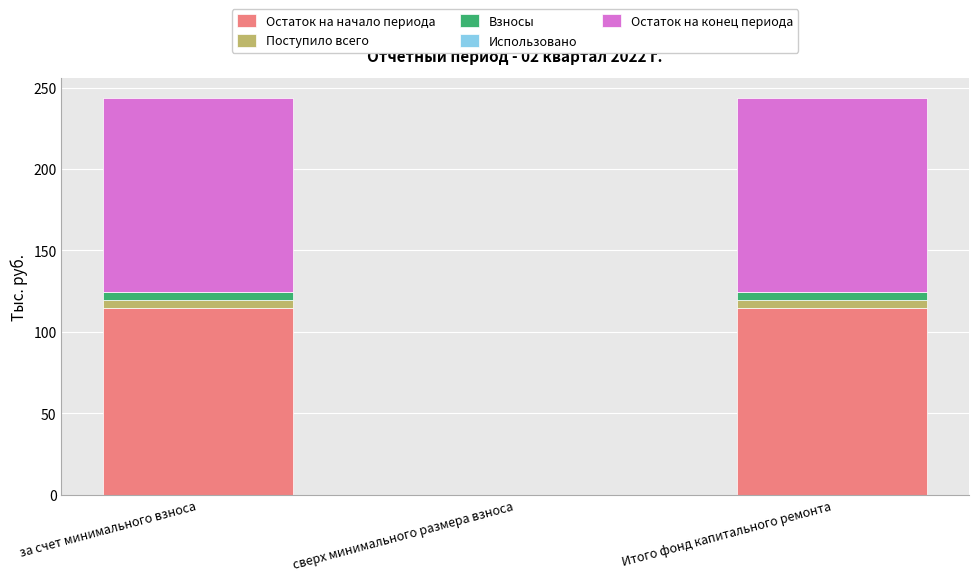

The Остаток на начало периода series shows 58.6 at сверх минимального размера взноса. True or false?

False